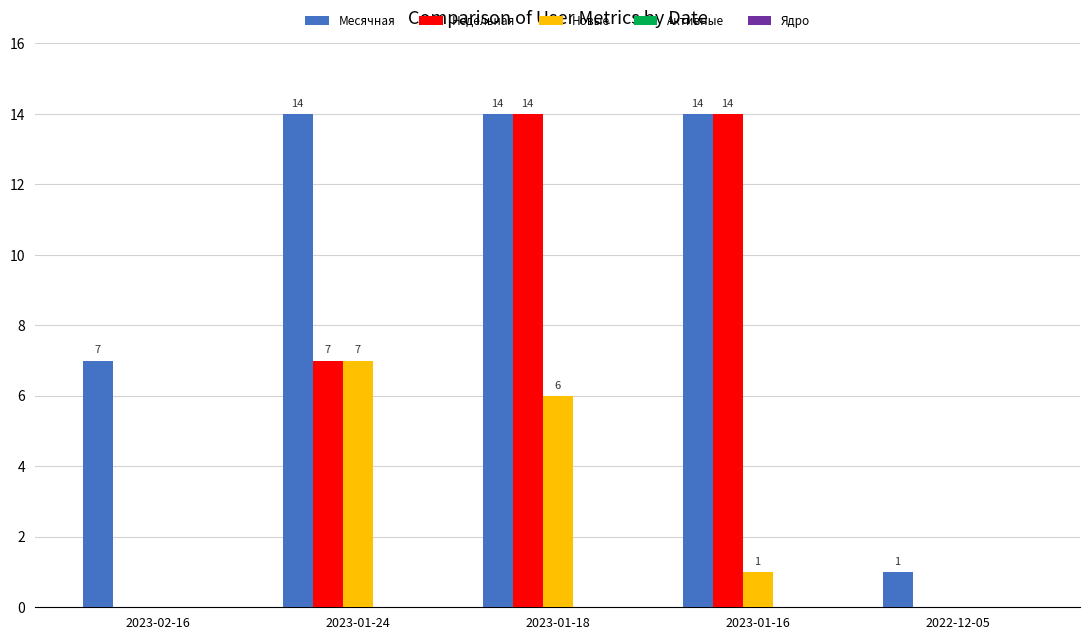

Where is Месячная nearest to the value 7?

2023-02-16